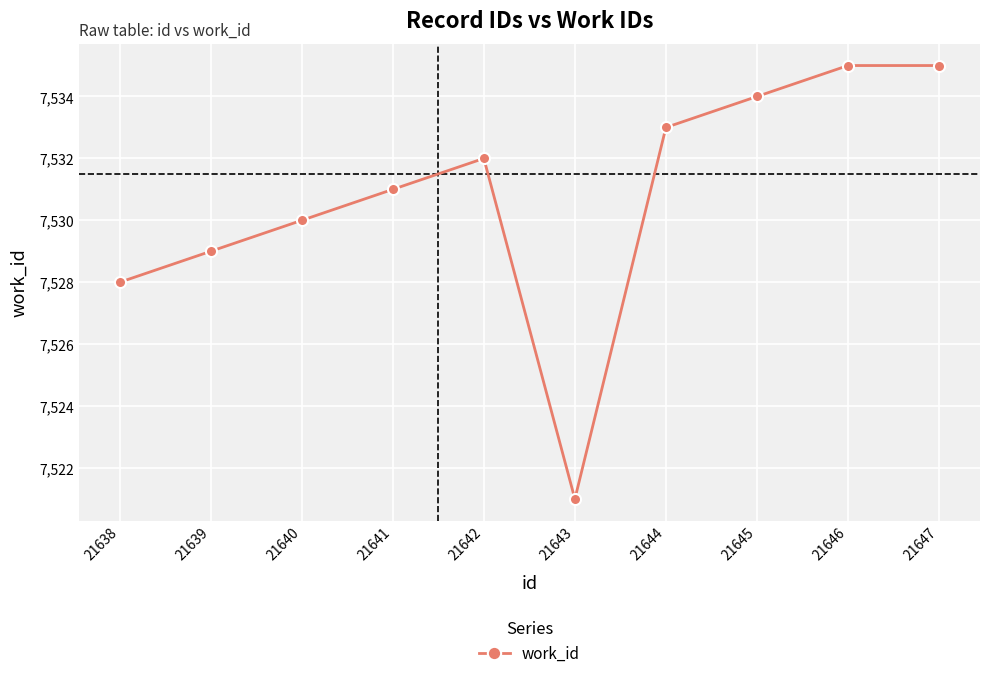

Reading left to right, what are all the values shown in this chart?

21638=7528	21639=7529	21640=7530	21641=7531	21642=7532	21643=7521	21644=7533	21645=7534	21646=7535	21647=7535